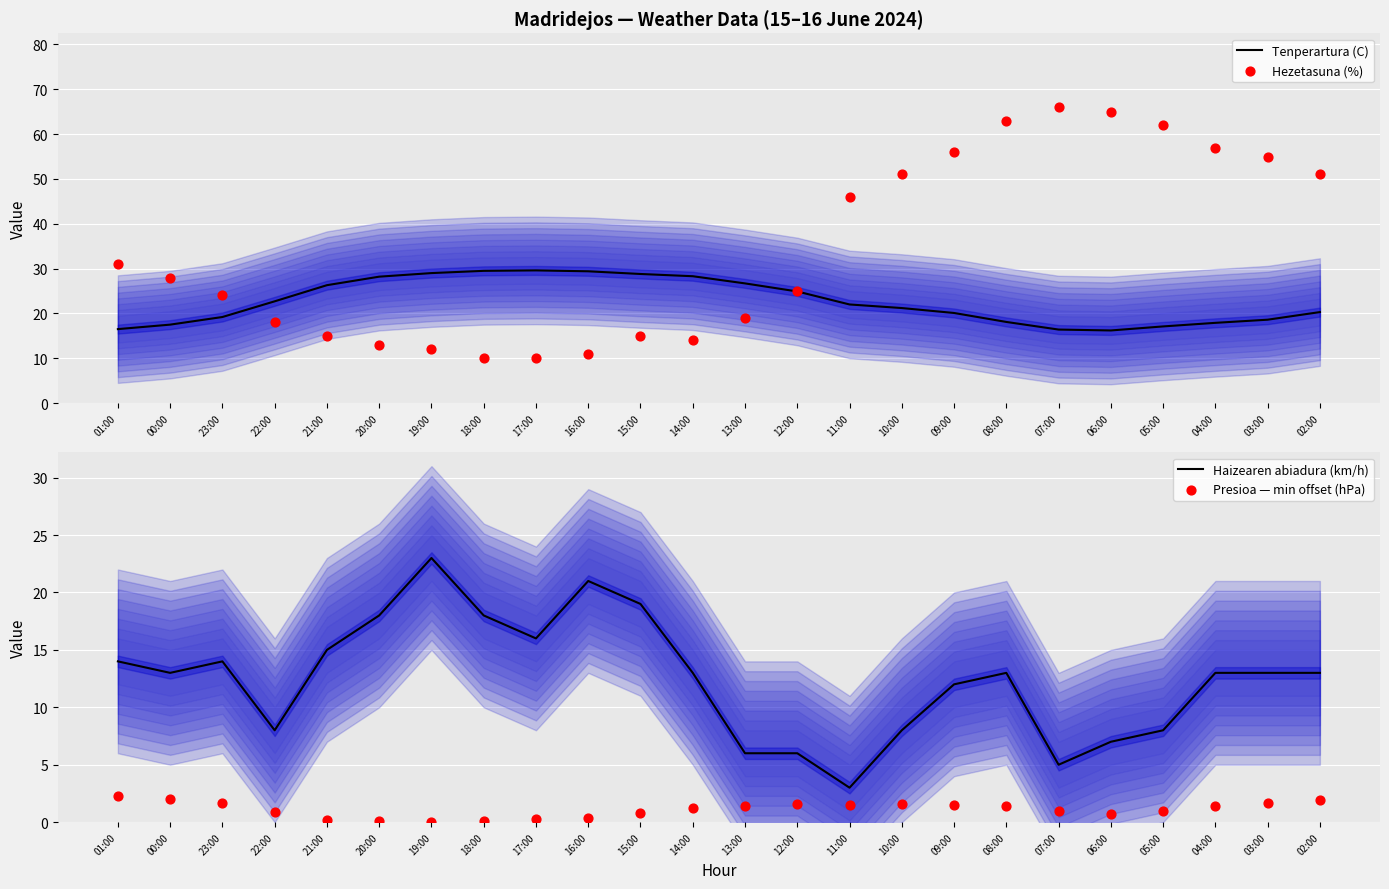

What are all the series names shown in the legend?

Tenperartura (C), Hezetasuna (%), Haizearen abiadura (km/h), Presioa — min offset (hPa)